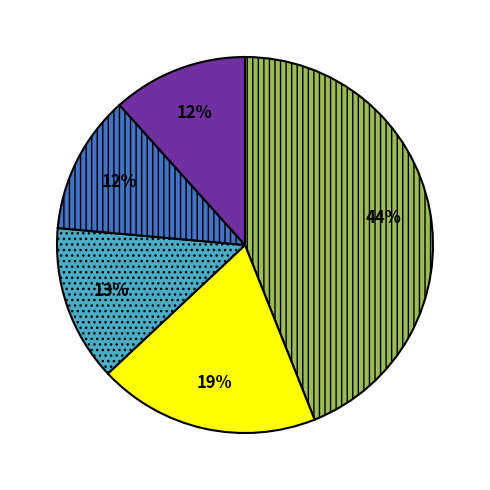

Does any single category account for the majority?

No